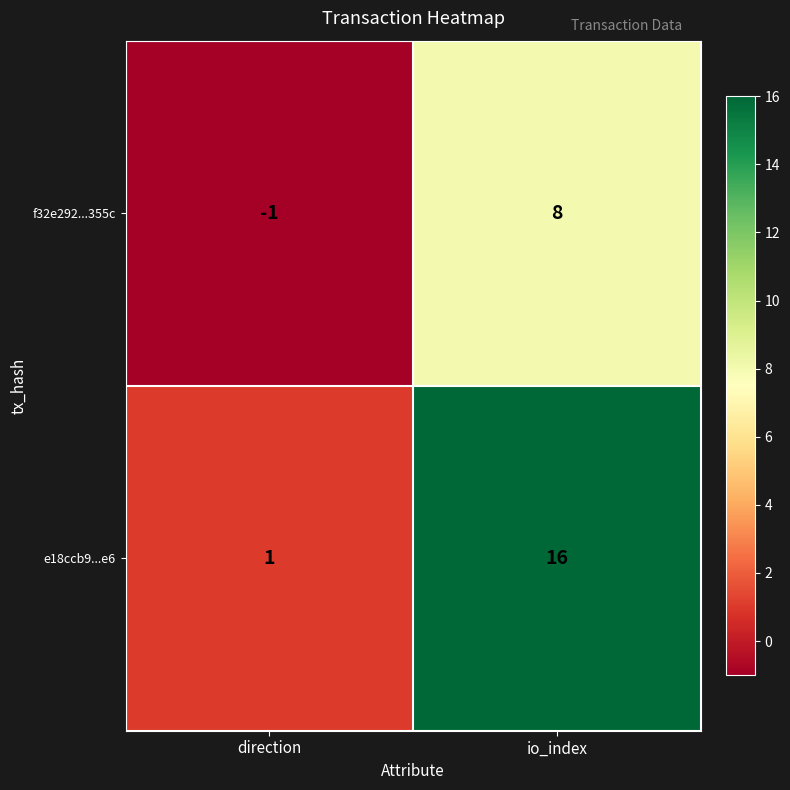

At which label is f32e292...355c closest to 3?

direction